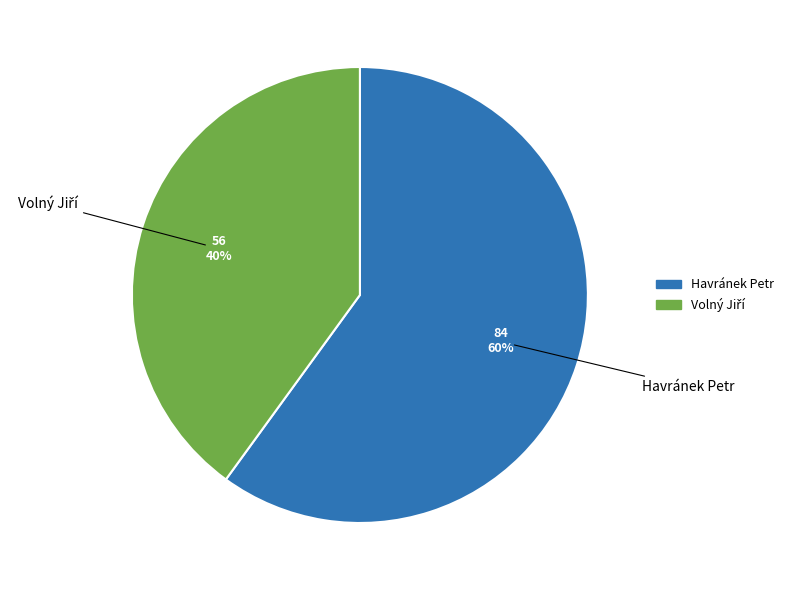

To the nearest percent, what is the difference between the largest and smallest slice percentages?

20%